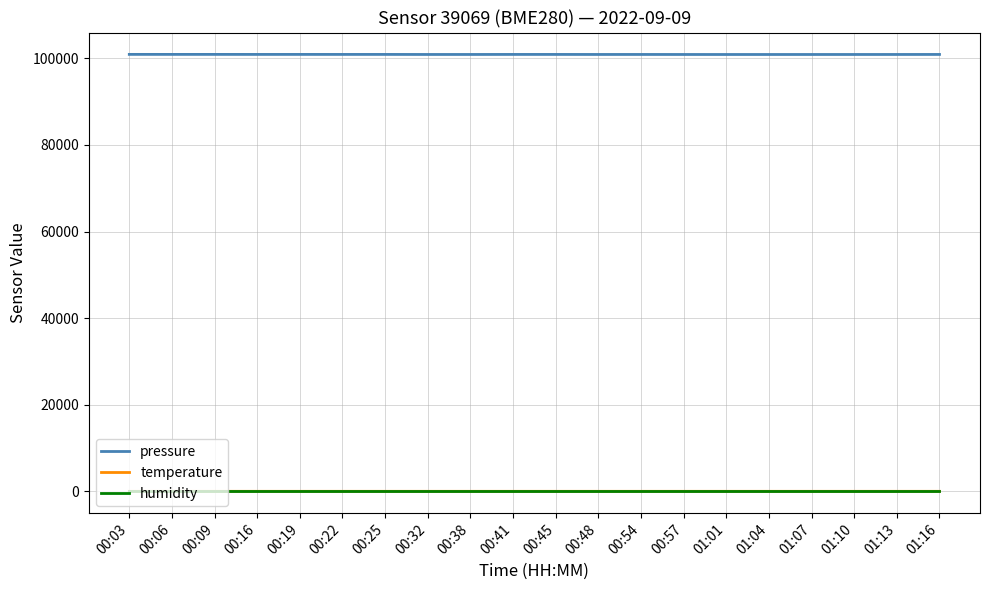

What is the maximum value shown in the chart?

100904.1